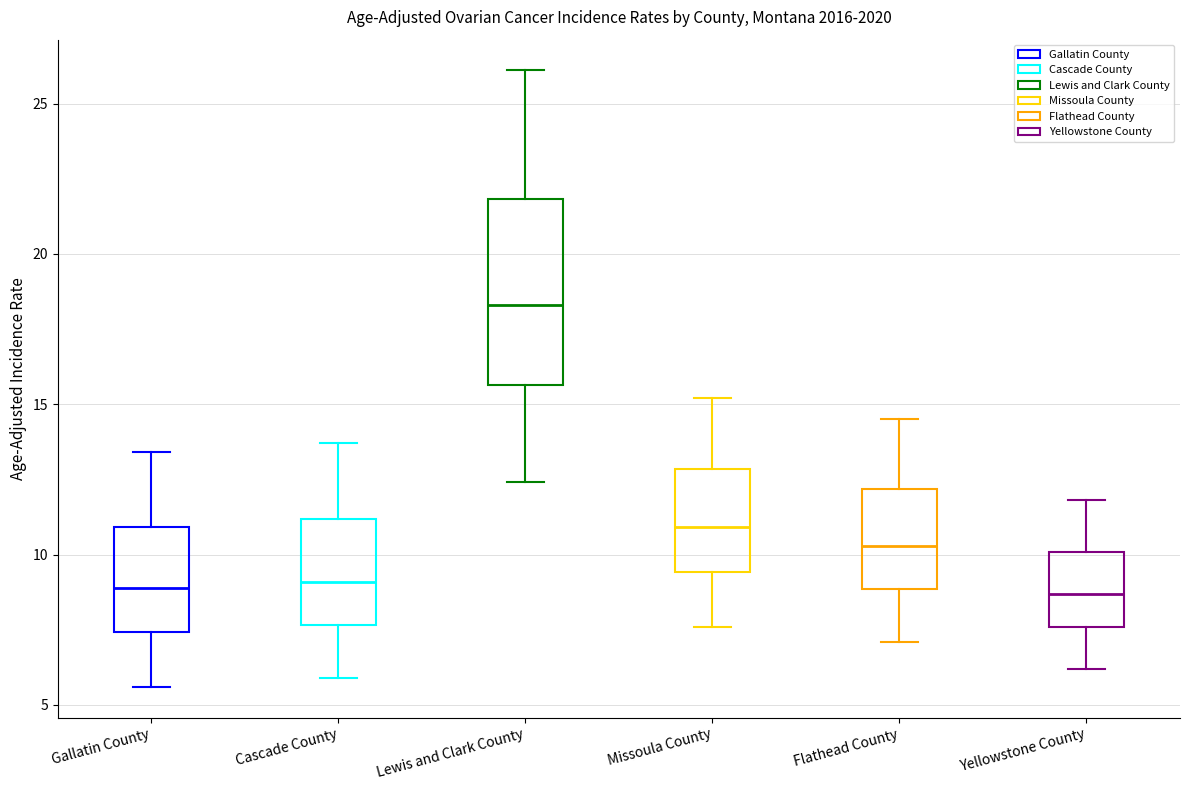

Where is the lower edge of the box for Yellowstone County on the y-axis? The values are not printed on the chart, so give them approximately, as read against the axis.

7.5